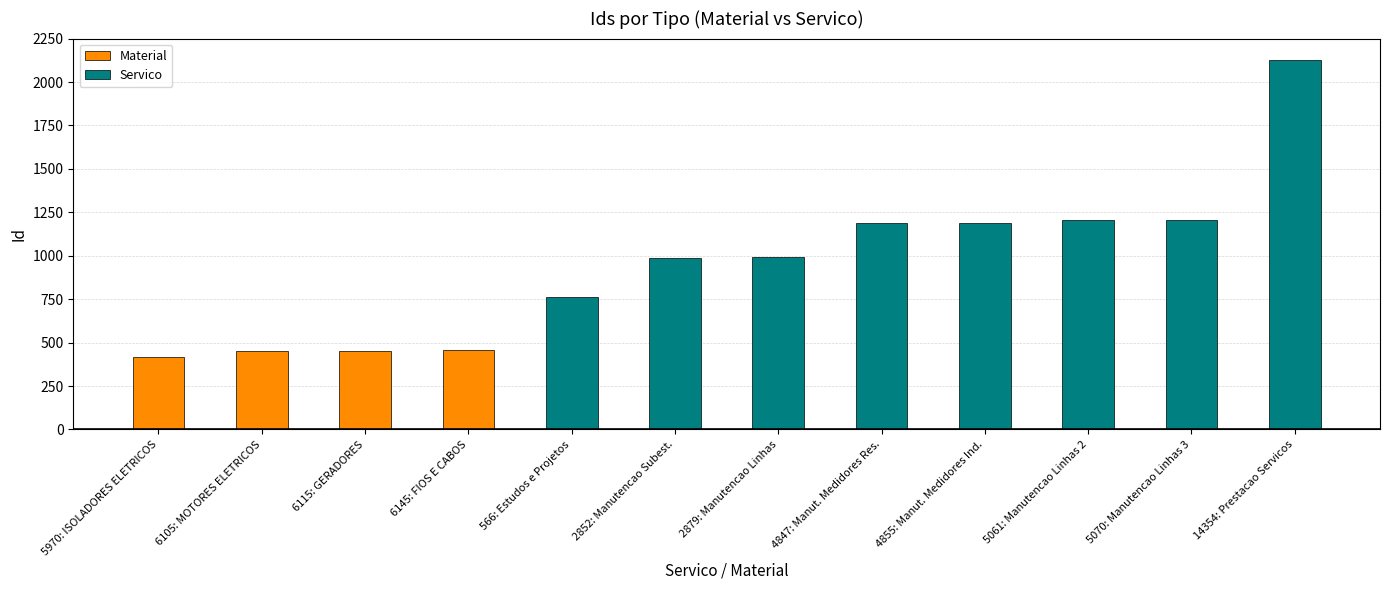

What is the highest value of the Servico series?

2126